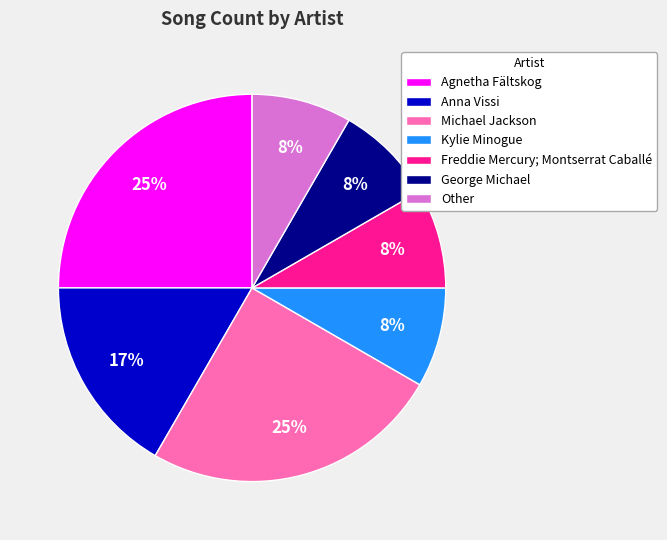

Is Anna Vissi the majority of the pie?

No